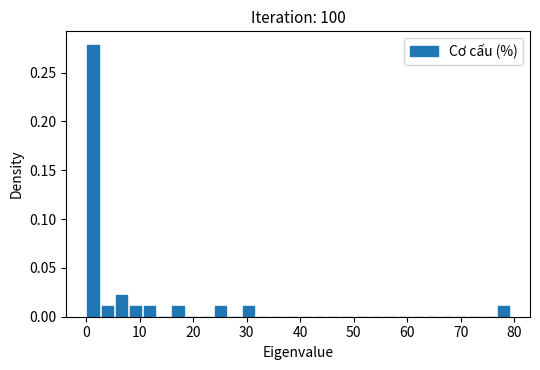

Around what value on the x-axis is the tallest bar? Give the approximate position of its centre, as read against the axis.

1